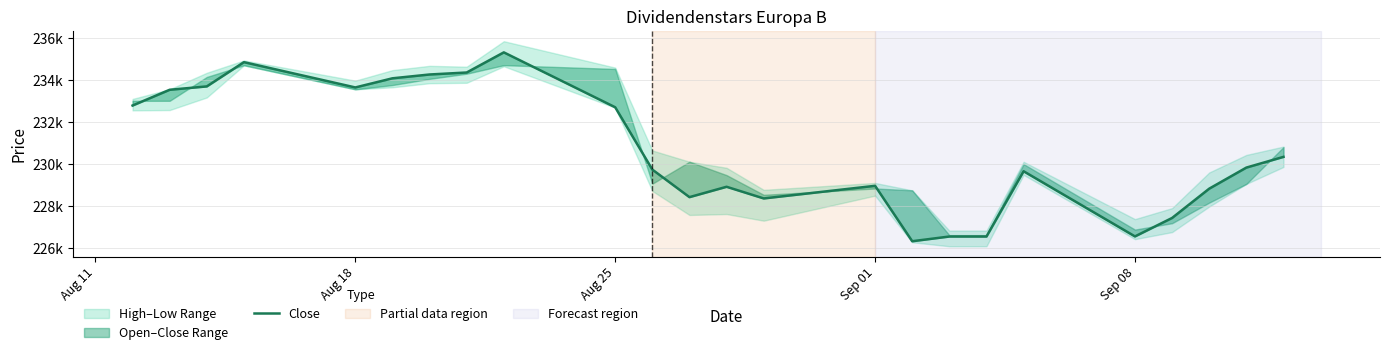

Reading left to right, extract all data points from this chart.

232781	233532	233693	234849	233643	234079	234261	234356	235316	232698	229727	228412	228906	228350	228952	226309	226534	226534	229647	226539	227419	228816	229821	230332